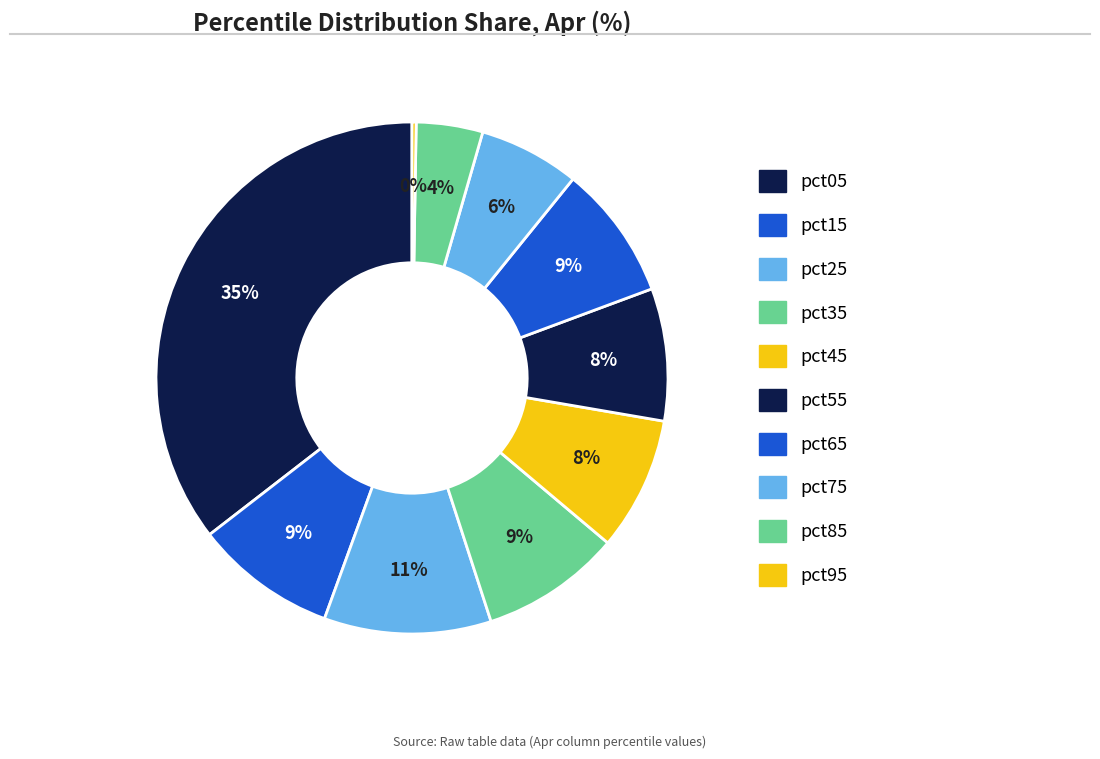

True or false: pct95 accounts for 5% of the total.

False